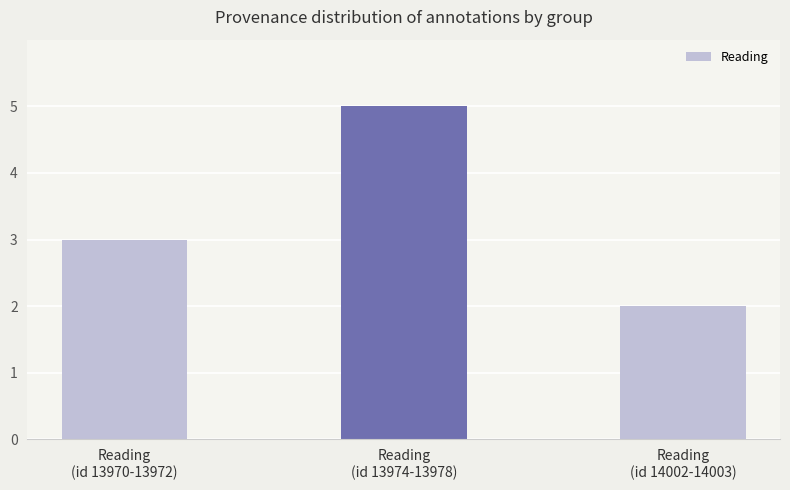

The value at Reading
(id 14002-14003) is 1. True or false?

False